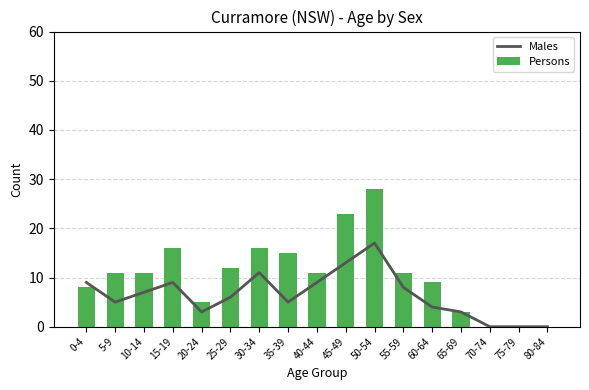

Which category has the lowest value in the Males series?

70-74